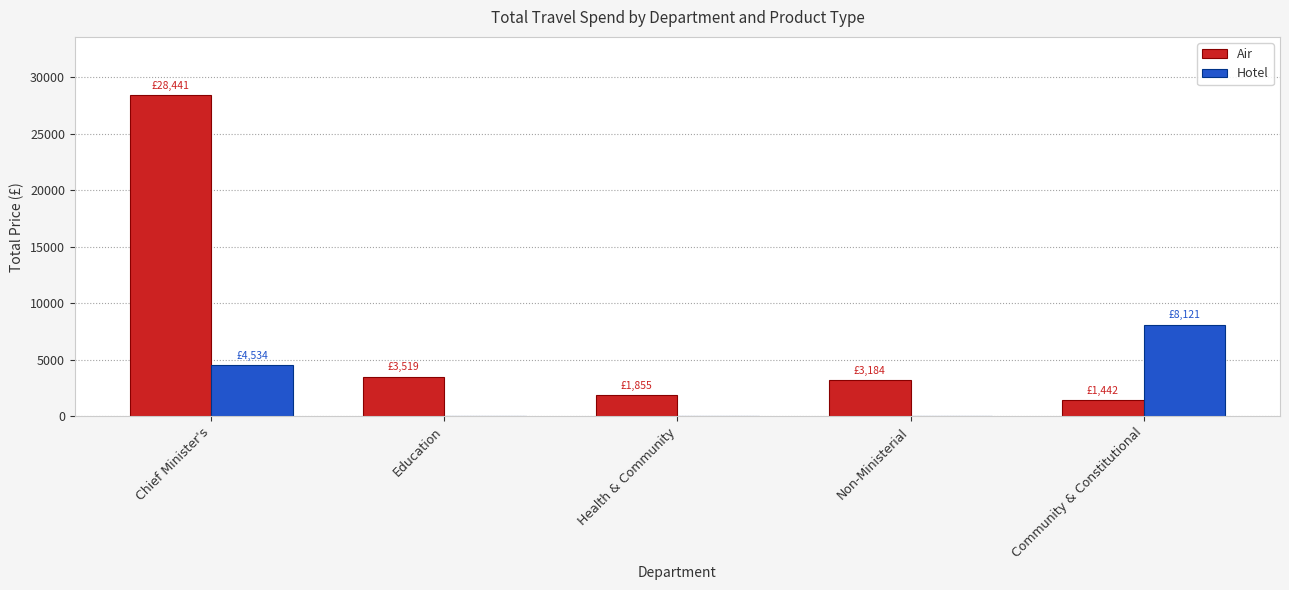

Where does the Air series first go above 3184?

Chief Minister's